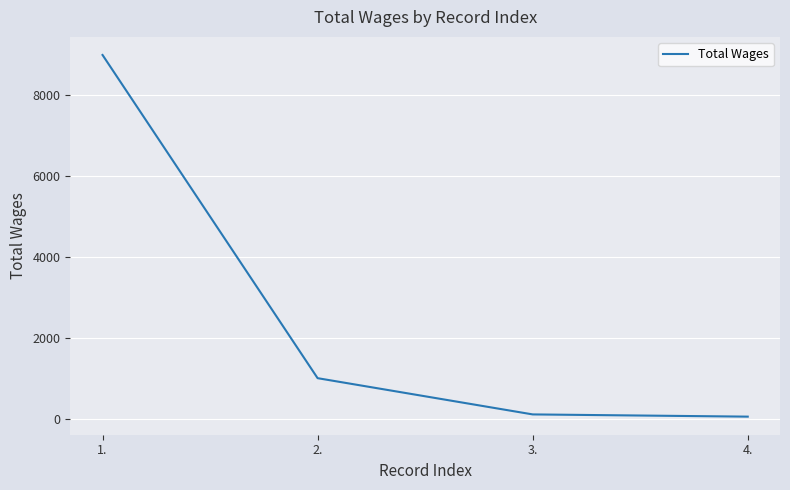

Count the number of categories in the chart.

4